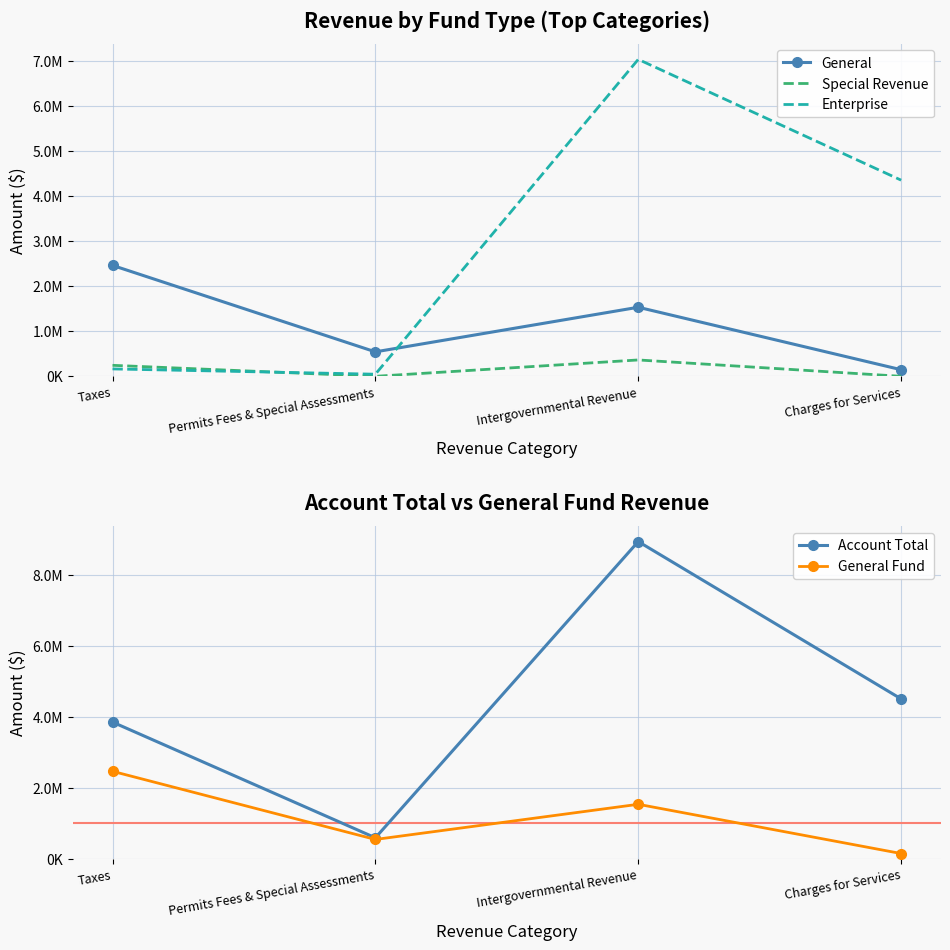

True or false: General Fund has a value of 2463770 at Taxes.

True